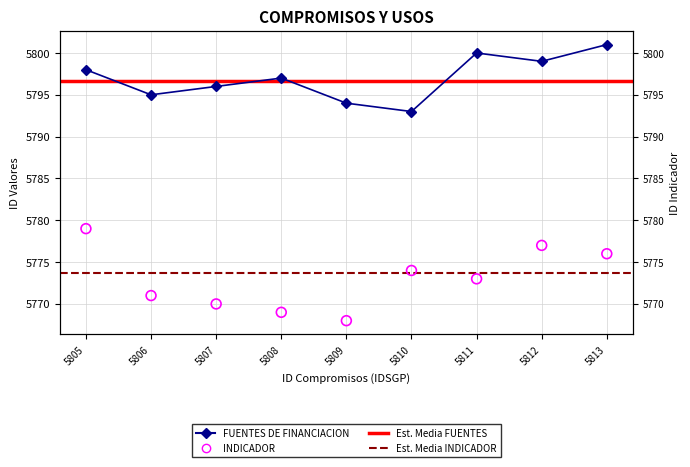

Which series has the largest total across all categories?

FUENTES DE FINANCIACION